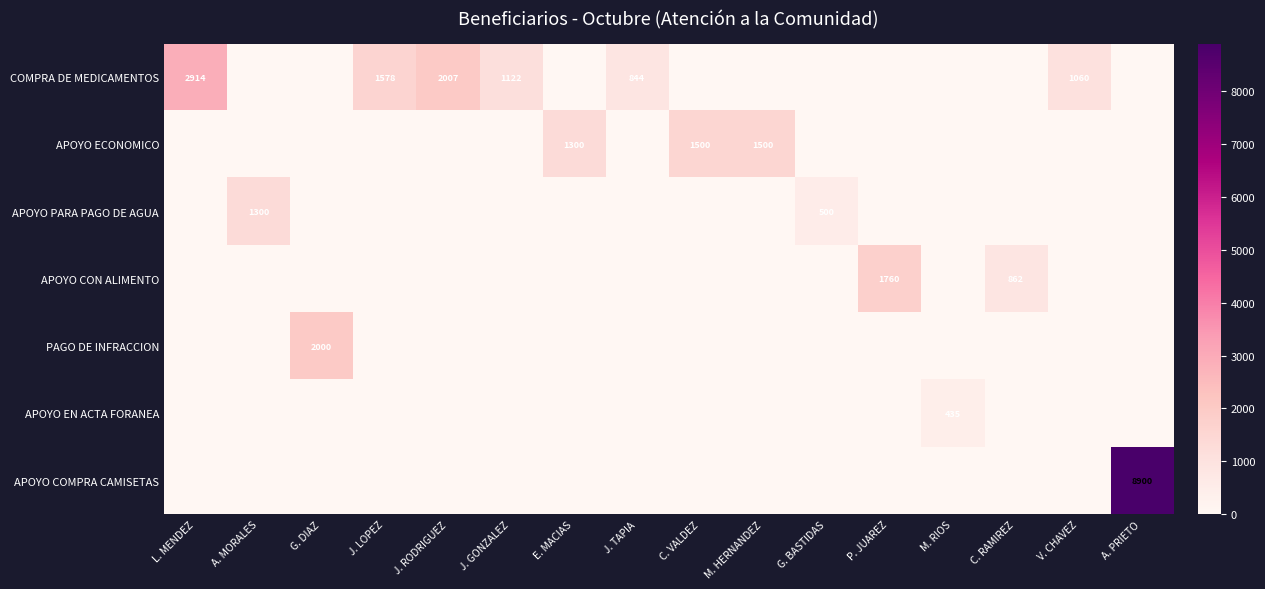

Rank the series by their maximum value, from lowest to highest.

APOYO EN ACTA FORANEA, APOYO PARA PAGO DE AGUA, APOYO ECONOMICO, APOYO CON ALIMENTO, PAGO DE INFRACCION, COMPRA DE MEDICAMENTOS, APOYO COMPRA CAMISETAS